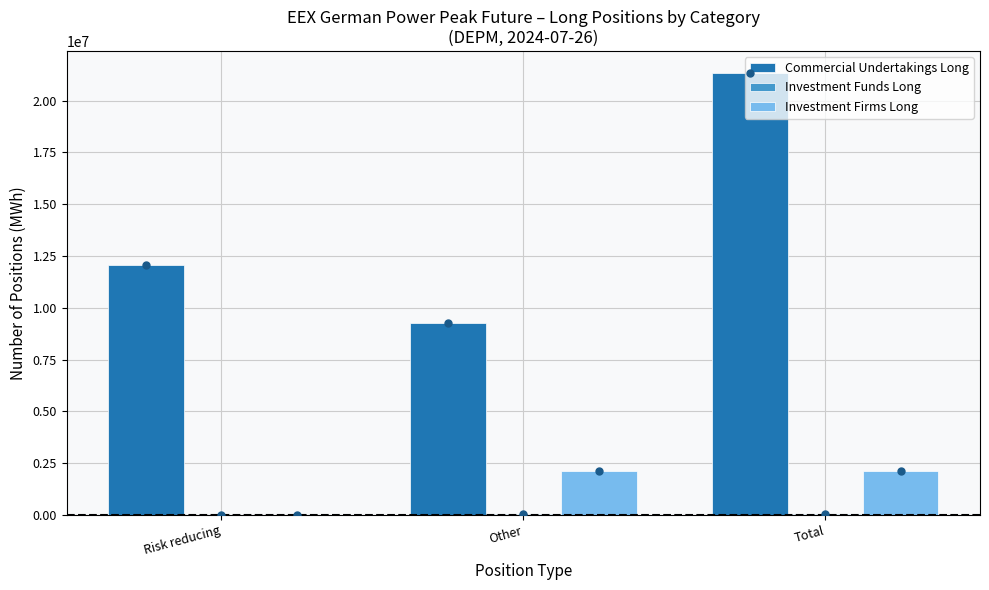

Which series has the largest total across all categories?

Commercial Undertakings Long